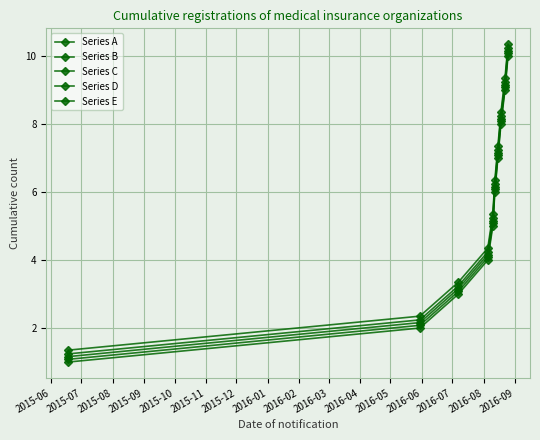

What is the highest value of the Series B series?

10.1